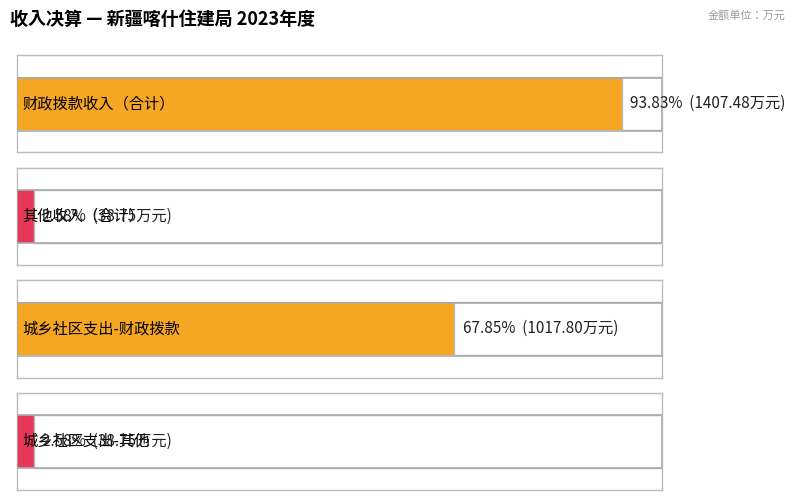

Which series has the largest total across all categories?

财政拨款收入